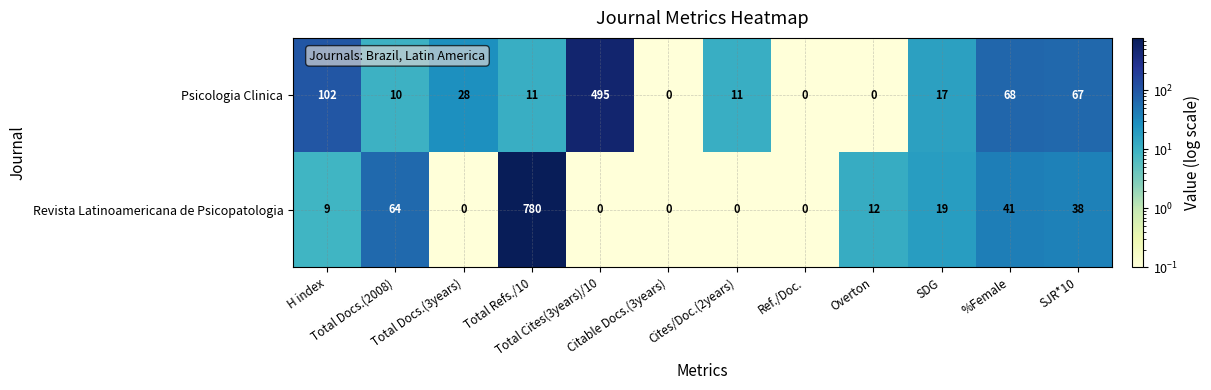

At which category is the sum across all series the highest?

Total Refs./10